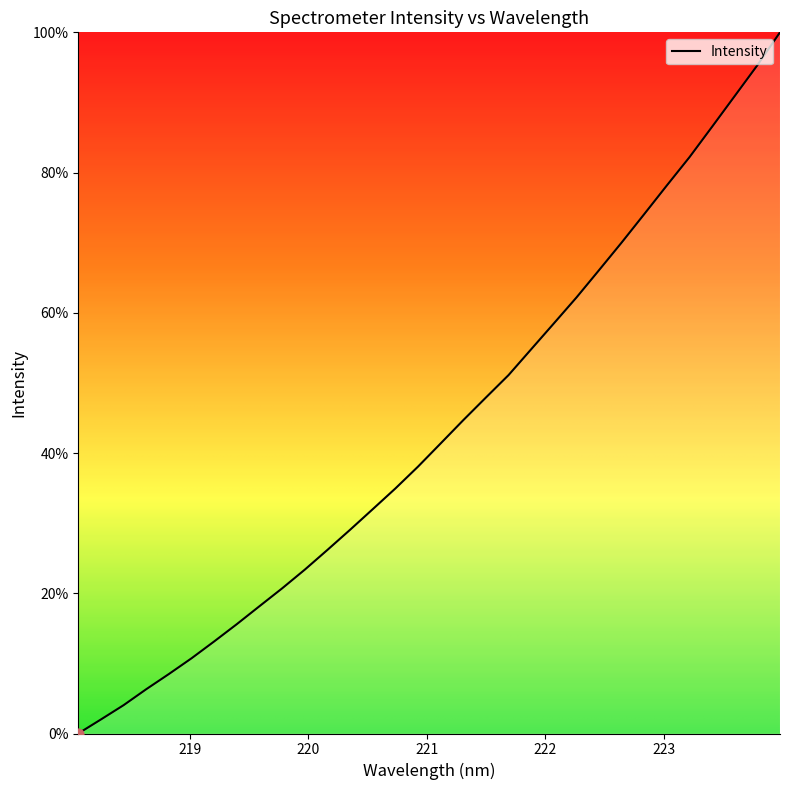

Is this an area chart (filled region under the line)?

Yes